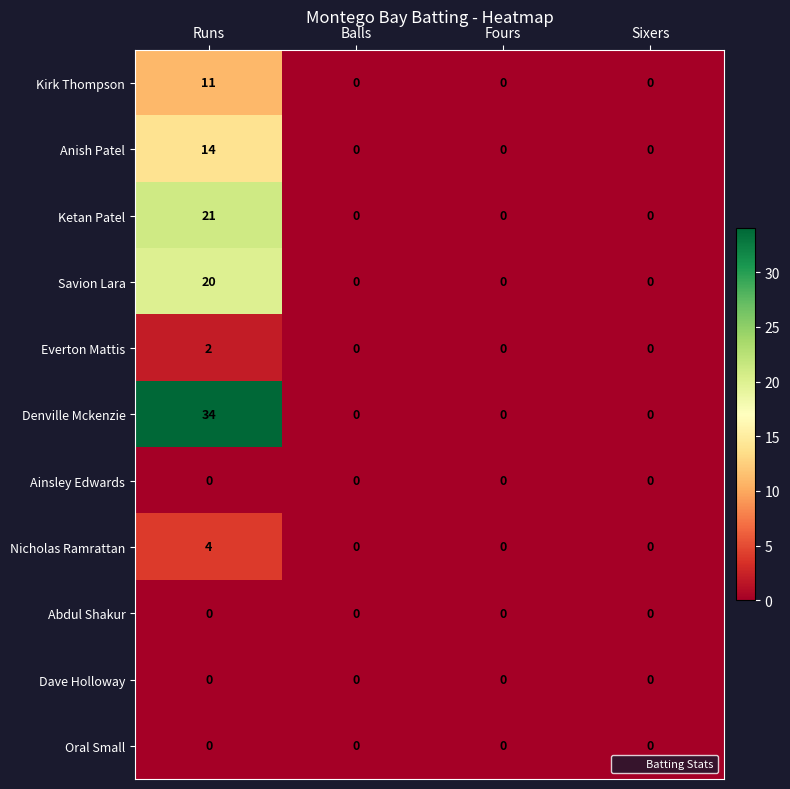

Count the Kirk Thompson values in the range 0 to 11.

4